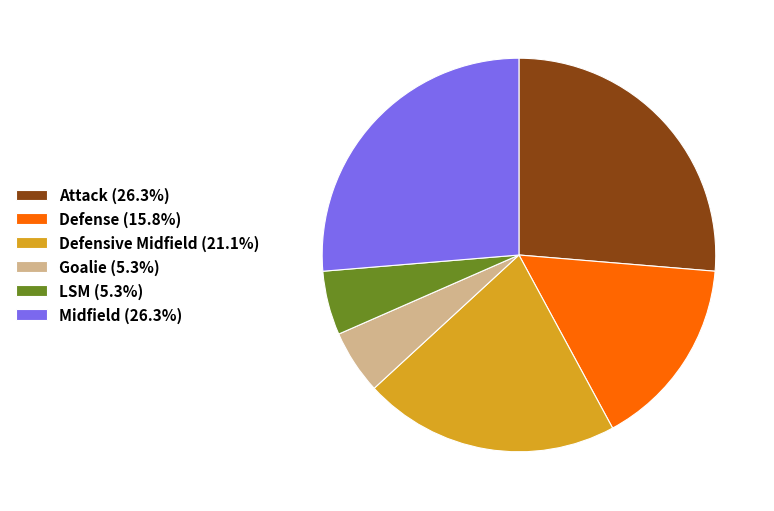

Approximately how many times larger is the value at Midfield (26.3%) compared to Goalie (5.3%)?

5.0